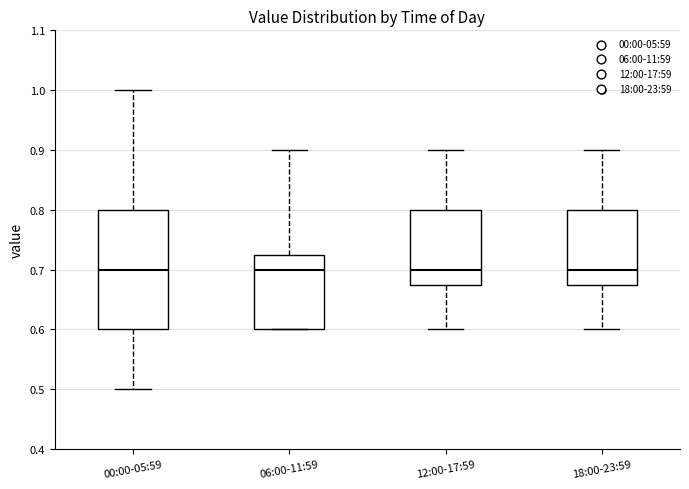

Reading left to right, read every box against the y-axis: the position of its median line, the range the box covers, and the ends of its whiskers. The values are not printed on the chart, so give them approximately, as read against the axis.

00:00-05:59: median 0.70, box 0.60 to 0.80, whiskers 0.50 to 1.00
06:00-11:59: median 0.70, box 0.60 to 0.73, whiskers 0.60 to 0.90
12:00-17:59: median 0.70, box 0.68 to 0.80, whiskers 0.60 to 0.90
18:00-23:59: median 0.70, box 0.68 to 0.80, whiskers 0.60 to 0.90